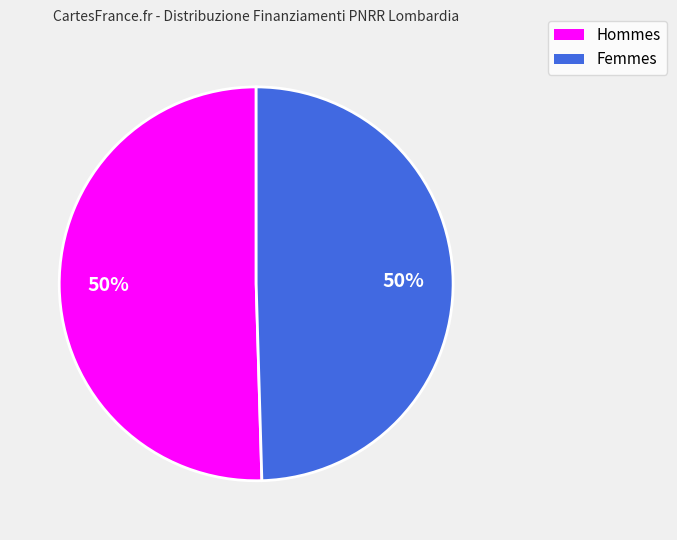

Do Femmes and Hommes together represent more than half of the pie?

Yes